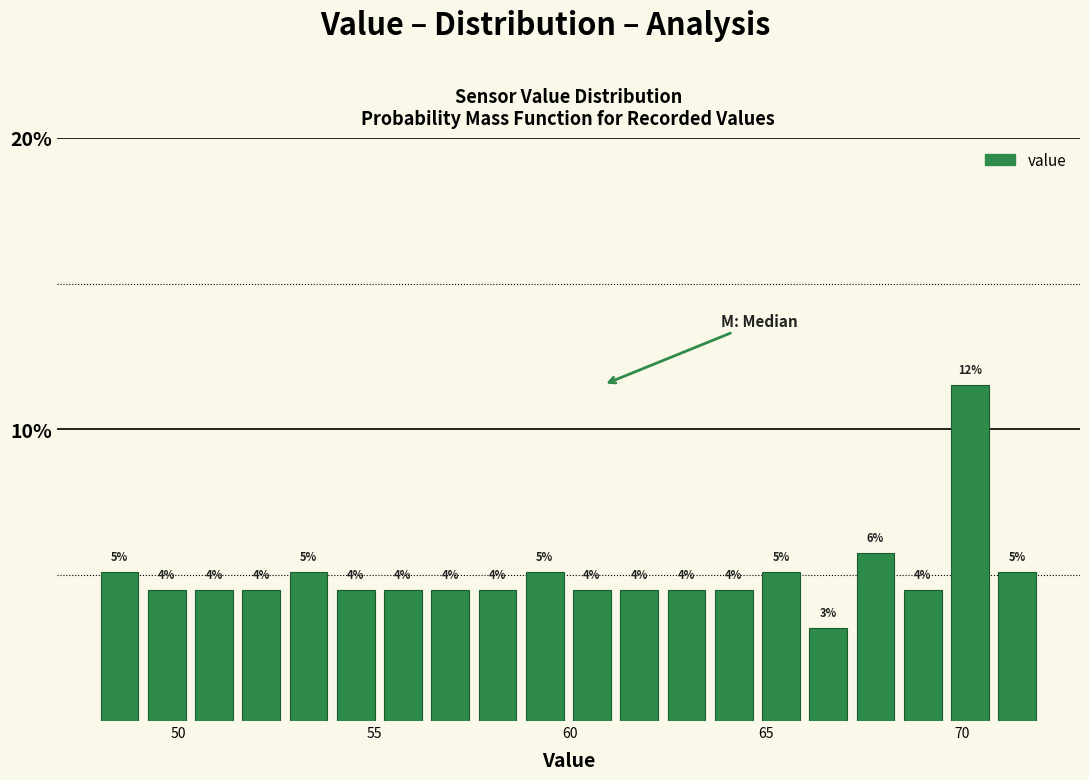

Read against the x-axis, roughly where is the centre of the tallest bar?

70.0